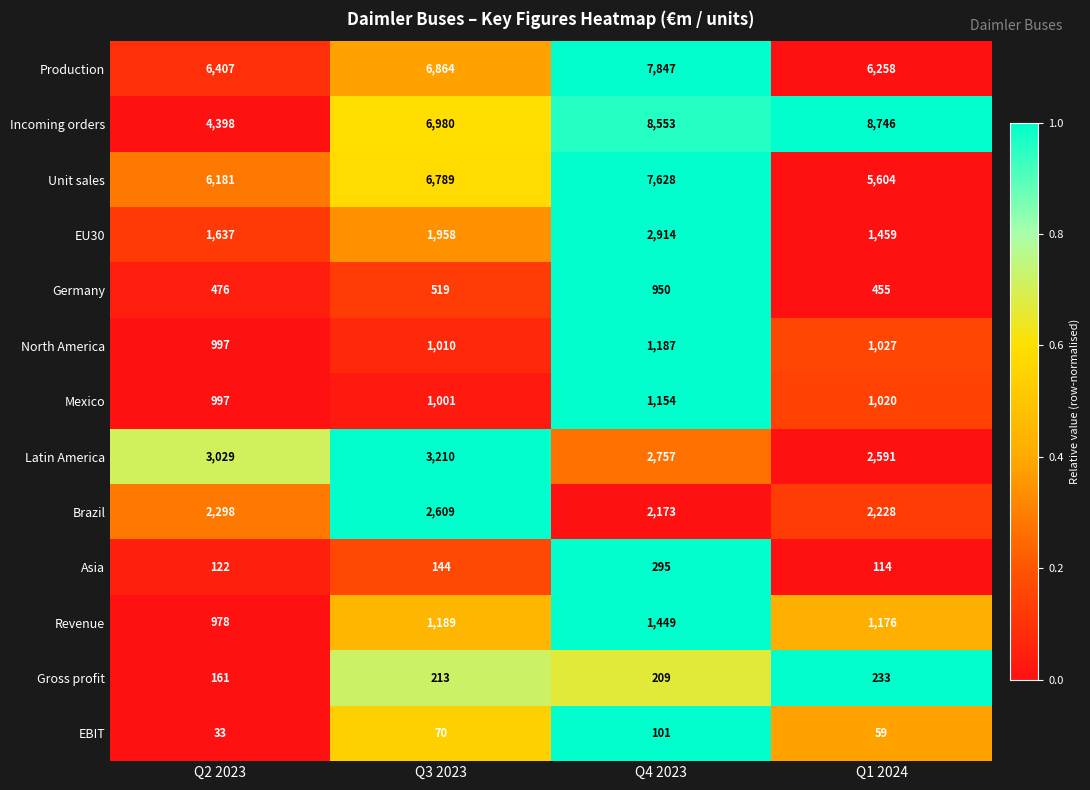

Is it true that Mexico equals 1611 at Q3 2023?

False